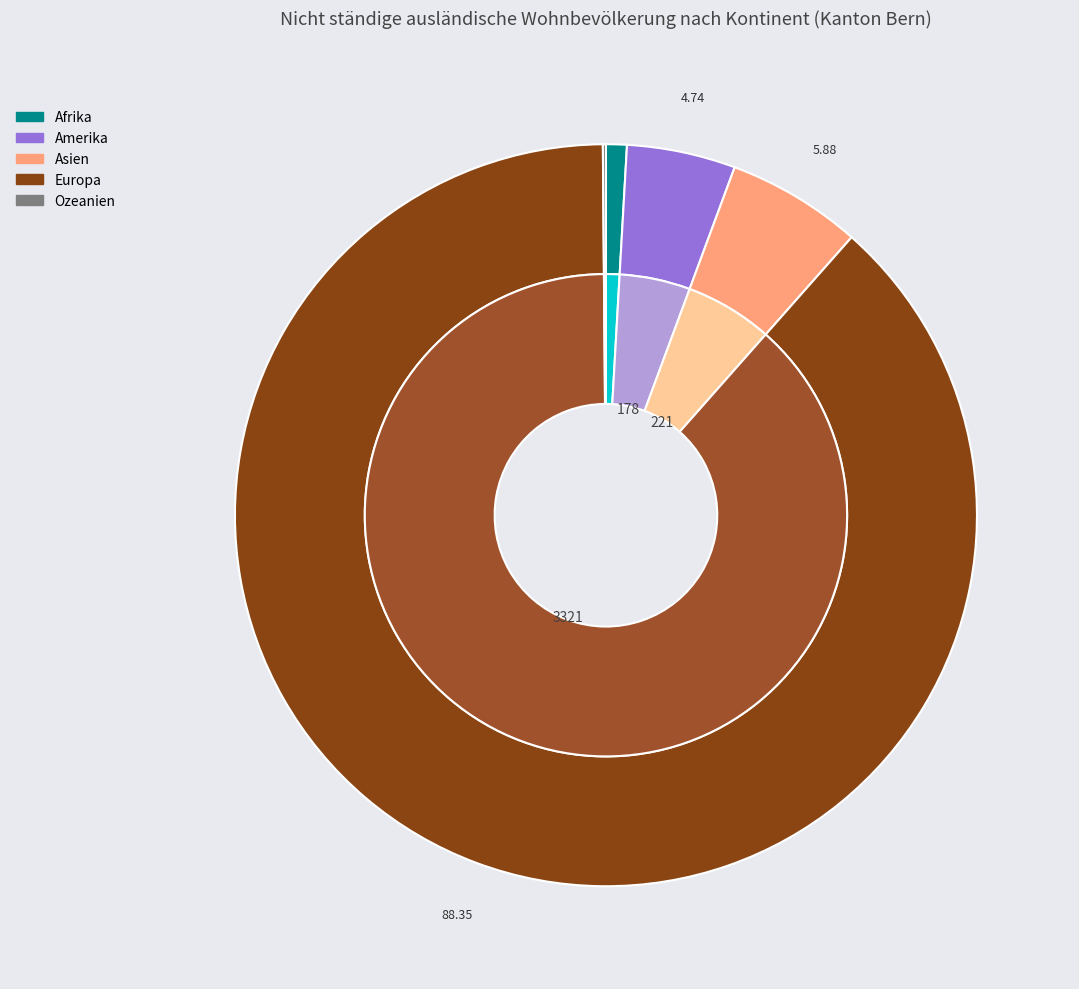

What is the smallest slice in the pie chart?

Ozeanien